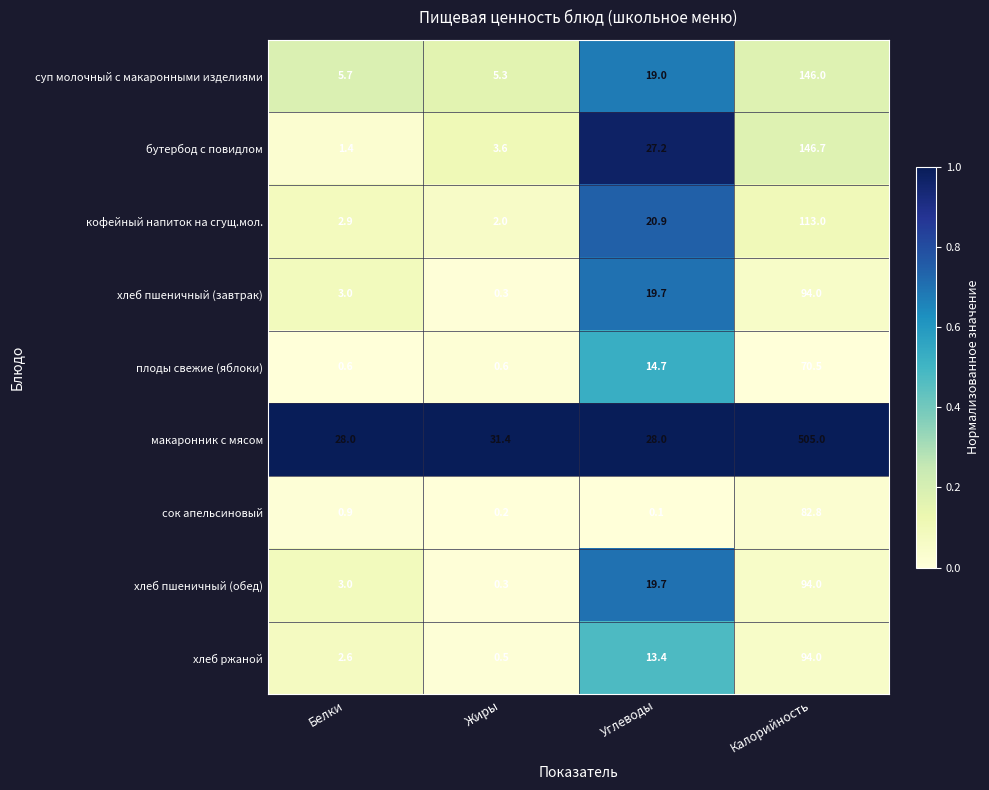

What is the total value across all series at Углеводы?

162.7